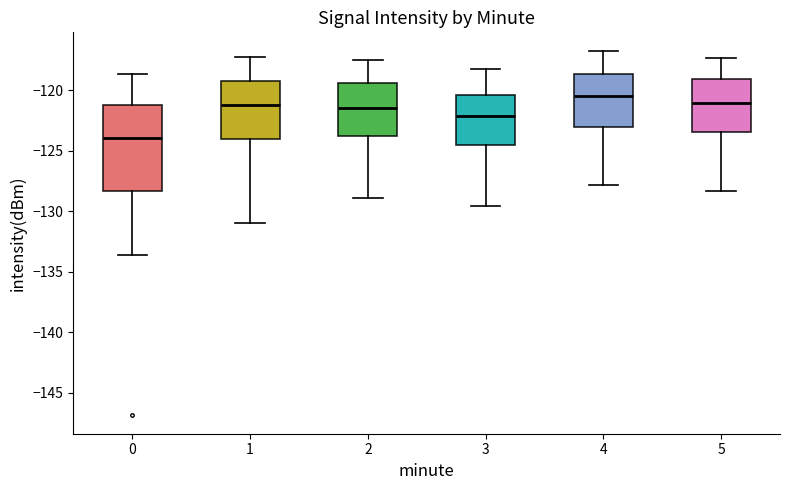

Where does the upper whisker of the box at x = 1 end on the y-axis? The values are not printed on the chart, so give them approximately, as read against the axis.

-117.0